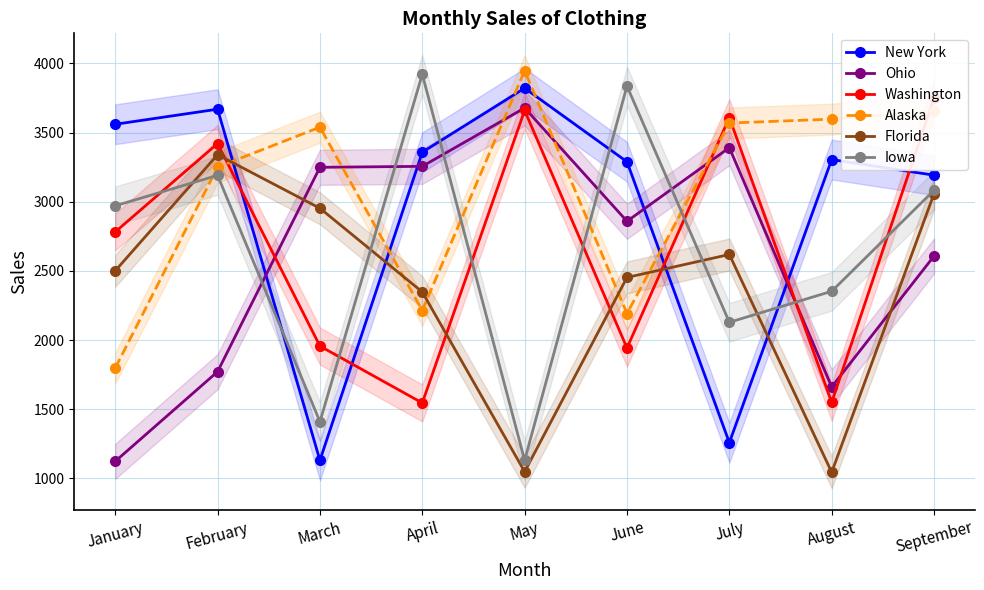

Reading left to right, what are all the values shown in this chart?

New York: January=3560	February=3669	March=1131	April=3358	May=3821	June=3289	July=1259	August=3305	September=3192
Ohio: January=1124	February=1772	March=3249	April=3256	May=3678	June=2859	July=3391	August=1662	September=2608
Washington: January=2782	February=3421	March=1957	April=1546	May=3660	June=1943	July=3608	August=1550	September=3751
Alaska: January=1798	February=3250	March=3539	April=2214	May=3947	June=2192	July=3569	August=3597	September=3653
Florida: January=2501	February=3340	March=2953	April=2348	May=1049	June=2453	July=2619	August=1045	September=3058
Iowa: January=2971	February=3191	March=1410	April=3921	May=1132	June=3836	July=2129	August=2353	September=3083